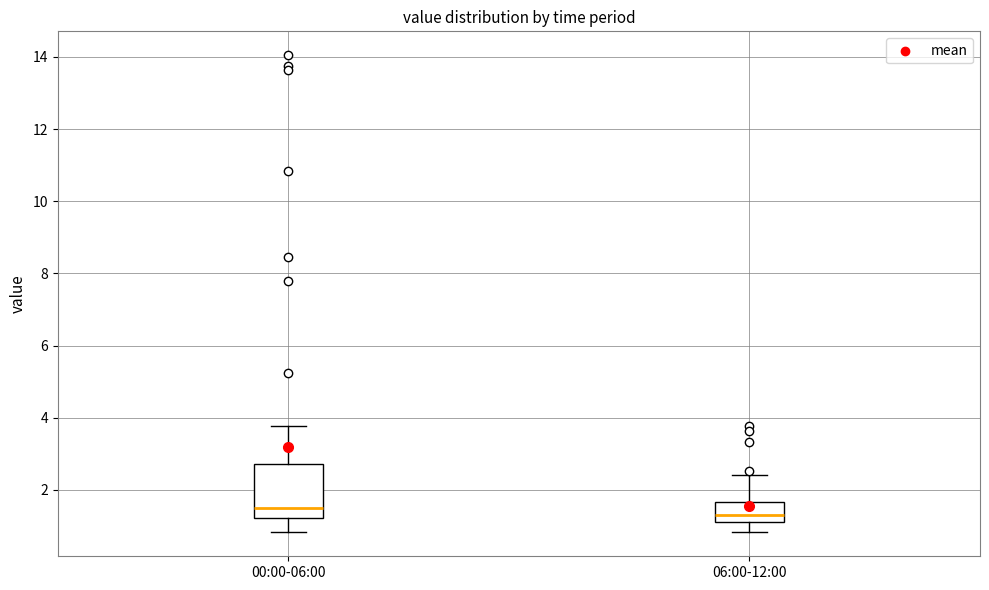

Reading left to right, transcribe this box plot: for each box, give where its median line is, the range the box spans, and where its two whiskers end, as read against the y-axis. The values are not printed on the chart, so give them approximately, as read against the axis.

00:00-06:00: median 1.6, box 1.2 to 2.8, whiskers 0.8 to 3.8
06:00-12:00: median 1.4, box 1.2 to 1.6, whiskers 0.8 to 2.4